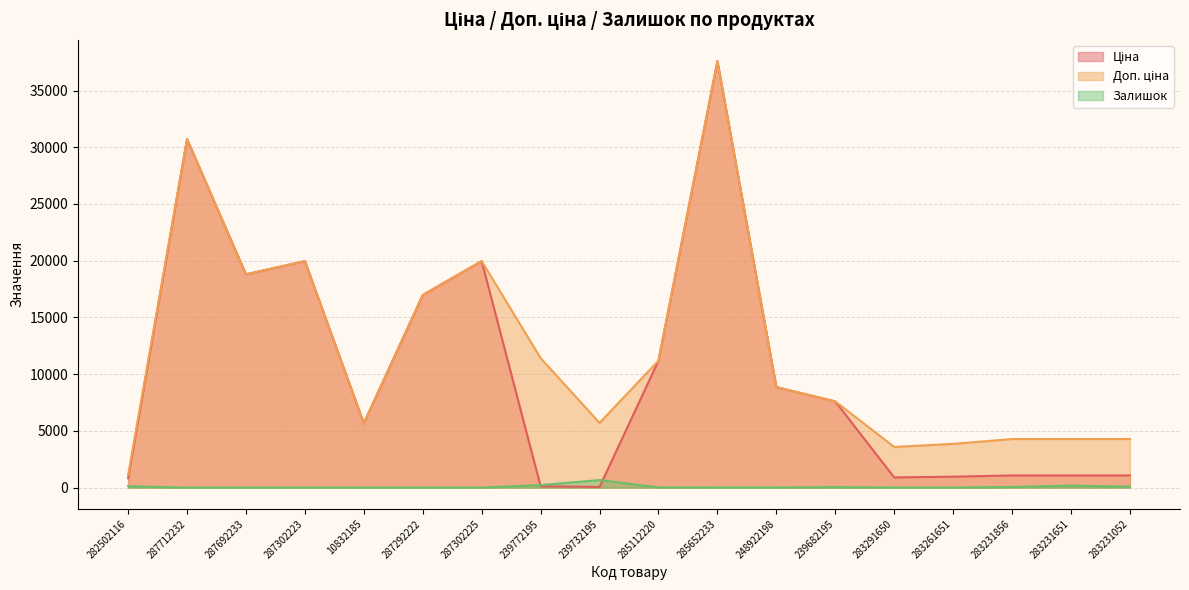

The value of Ціна at 285112220 is 11188.2. True or false?

True